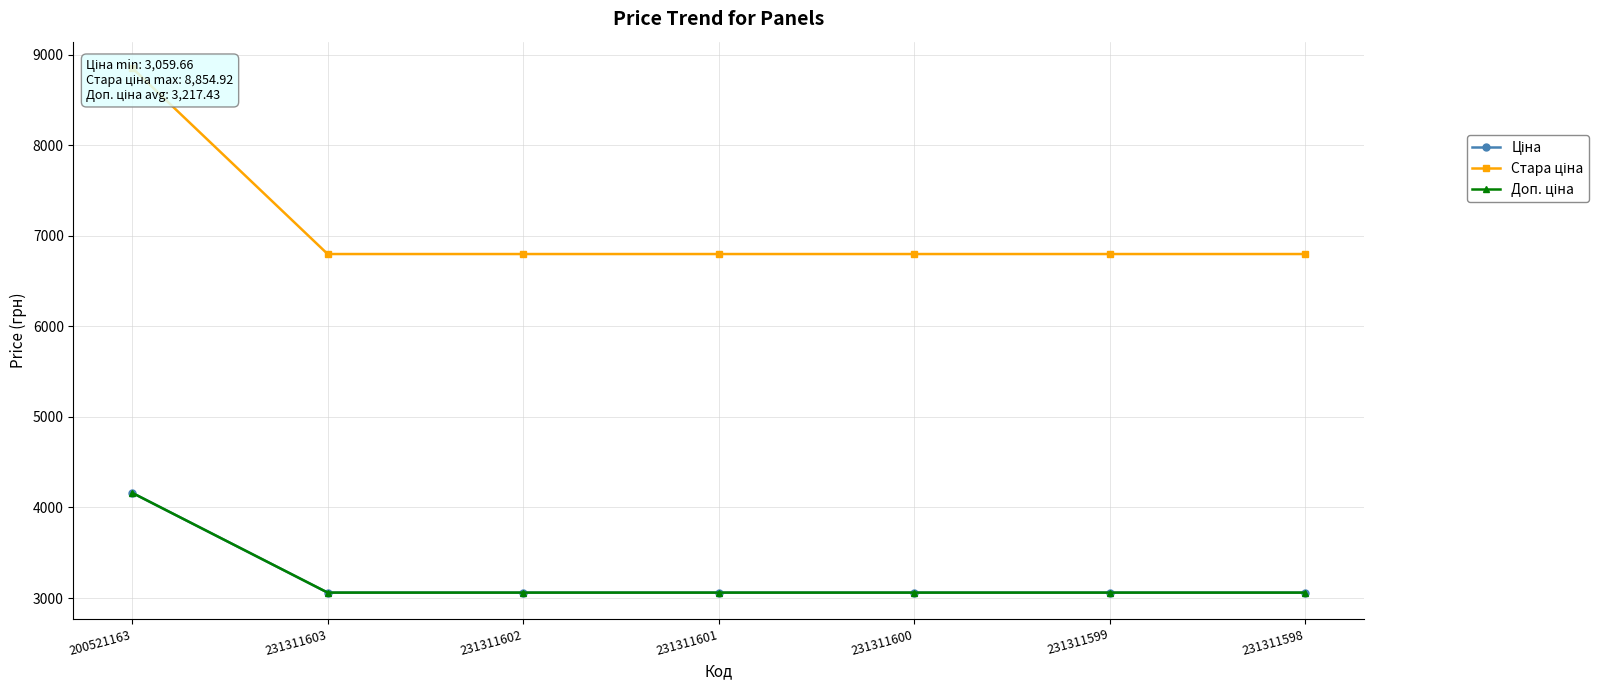

What is the value of the Стара ціна point at the 6th from the left?

6799.2